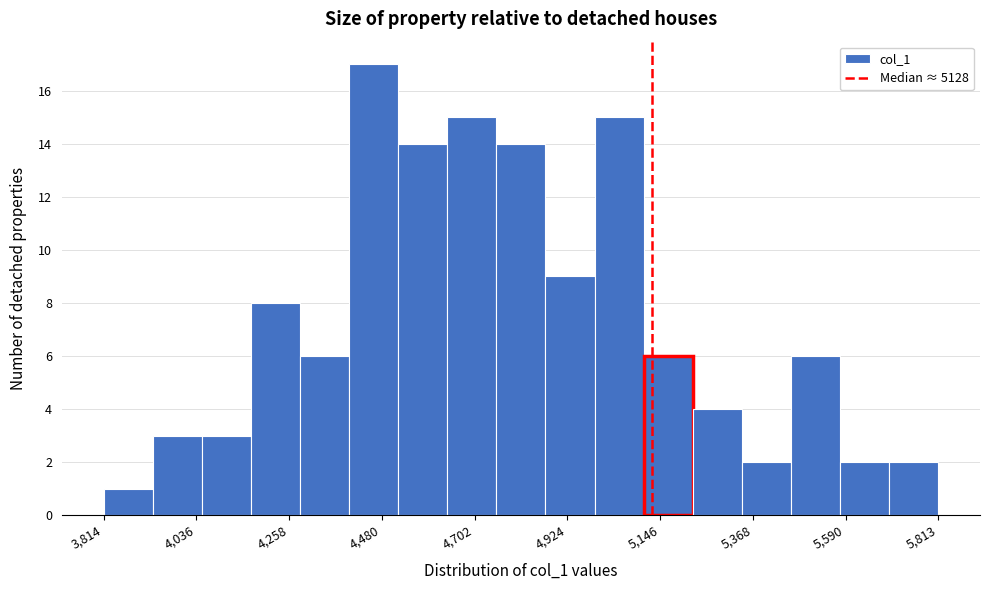

Read against the x-axis, roughly where is the centre of the tallest bar?

4450